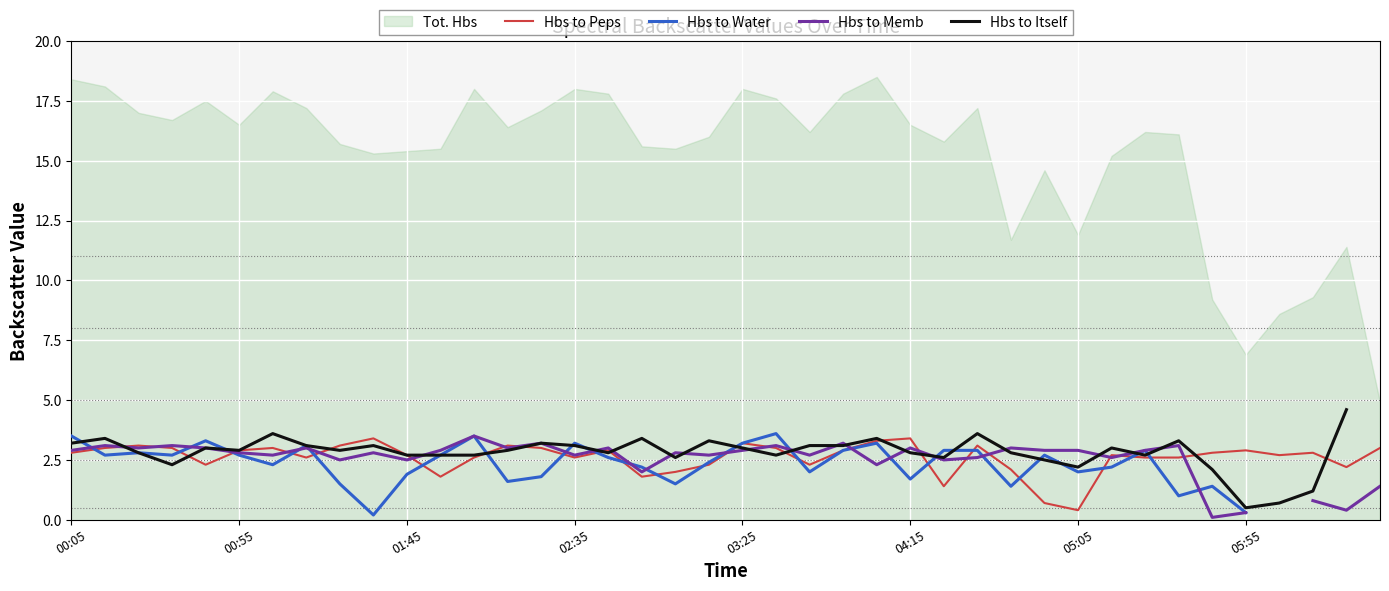

What is the maximum value for Hbs to Peps?

3.4